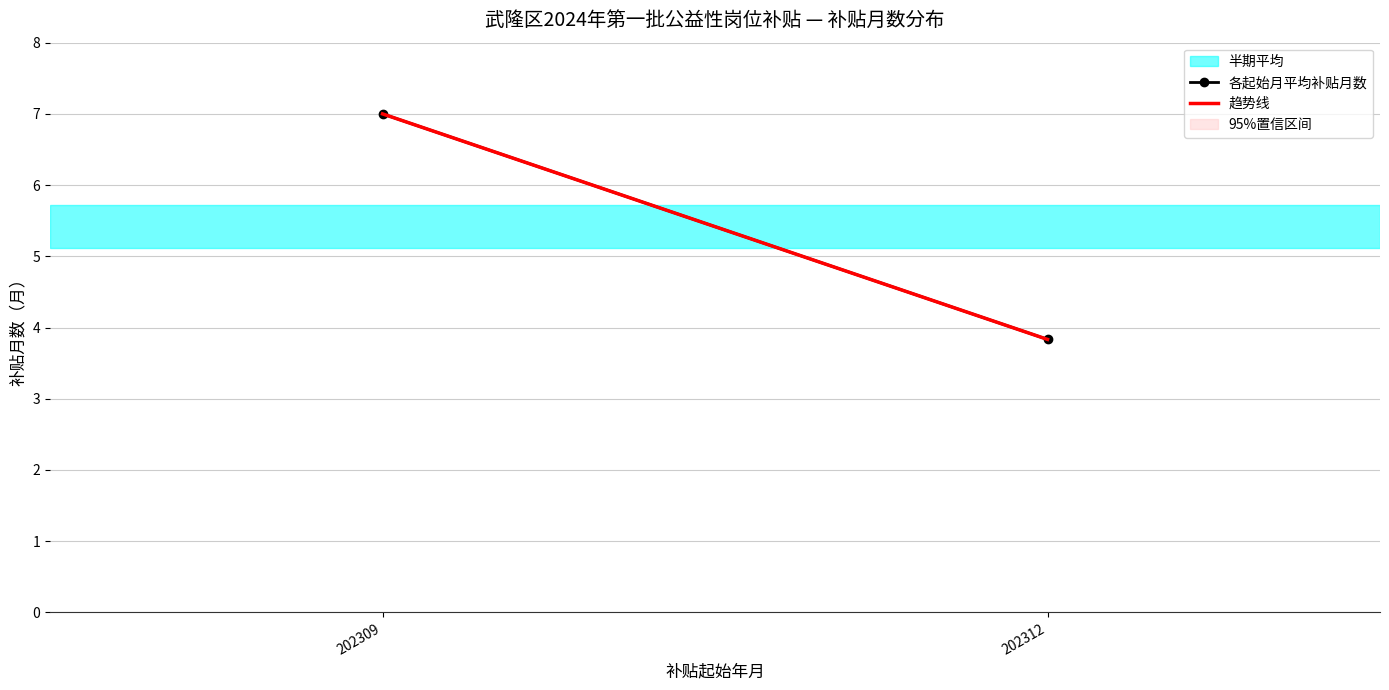

Is the value of 各起始月平均补贴月数 at 202312 greater than the value of 趋势线 at 202309?

No